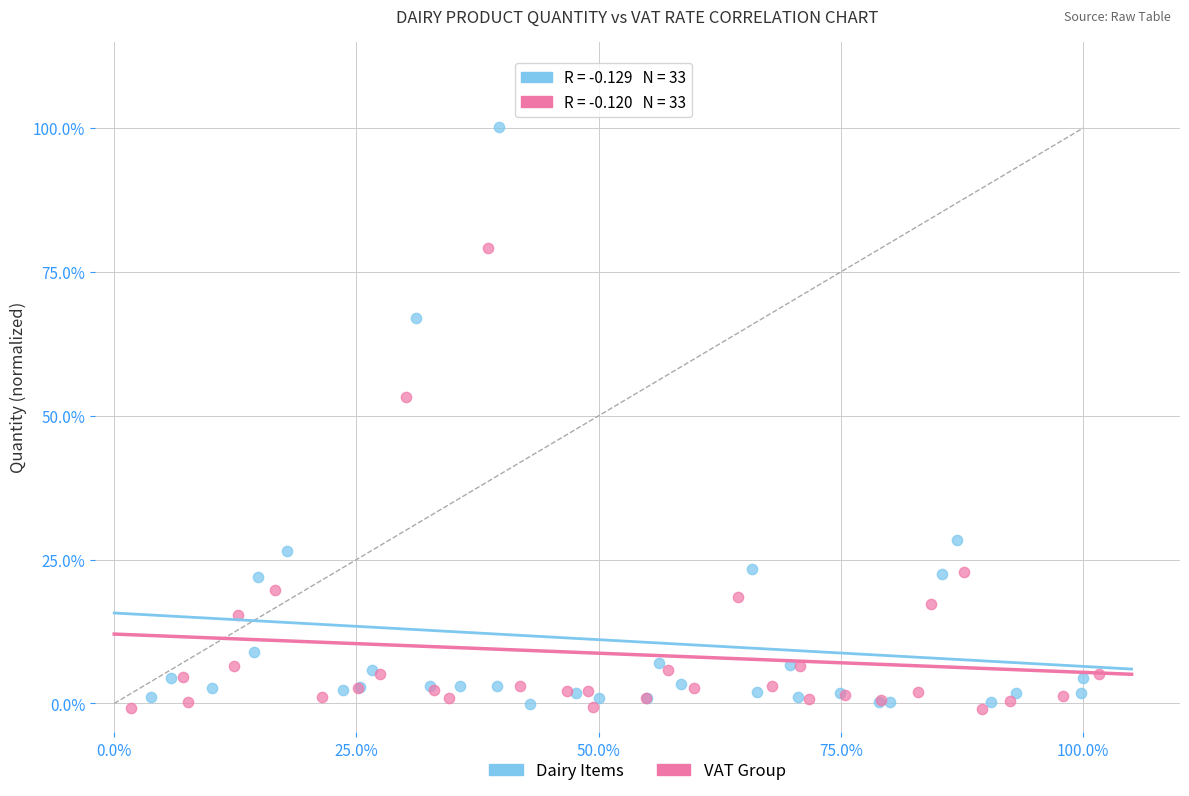

What are all the series names shown in the legend?

Dairy Items, VAT Group